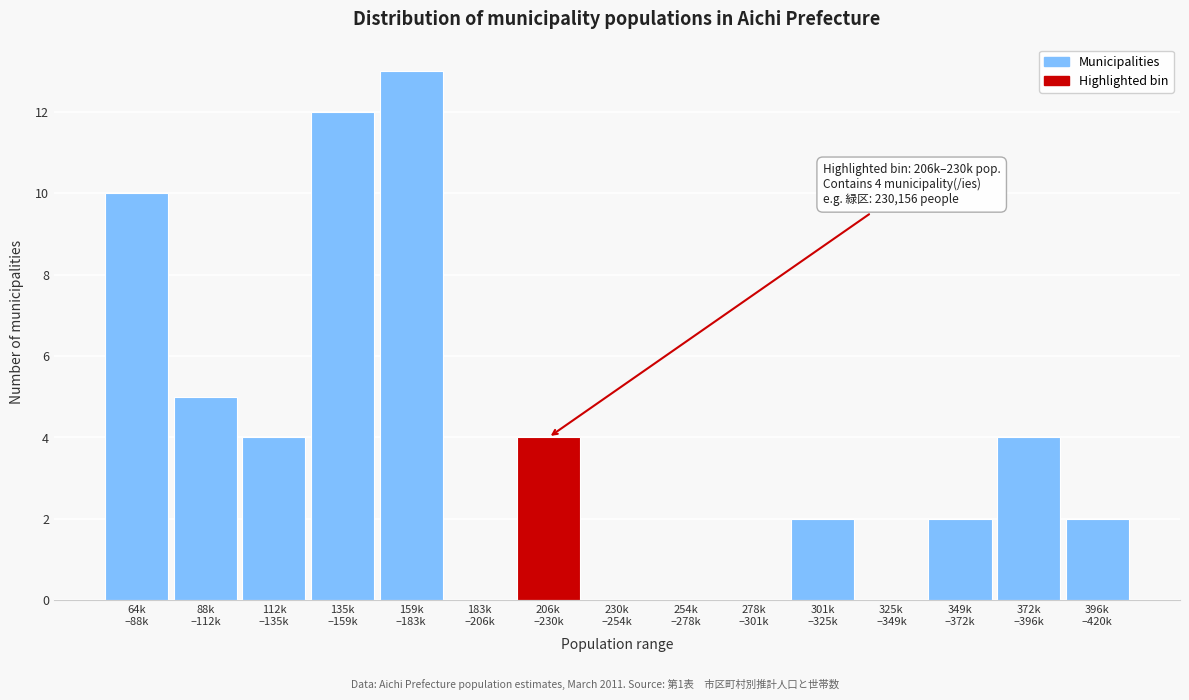

What is the greatest value displayed?

13